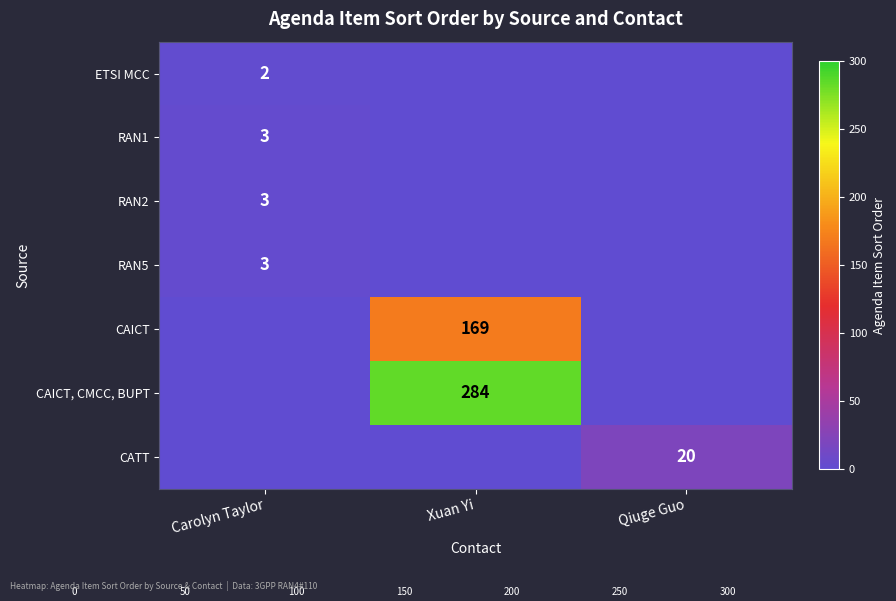

The CAICT, CMCC, BUPT series shows 415 at Xuan Yi. True or false?

False